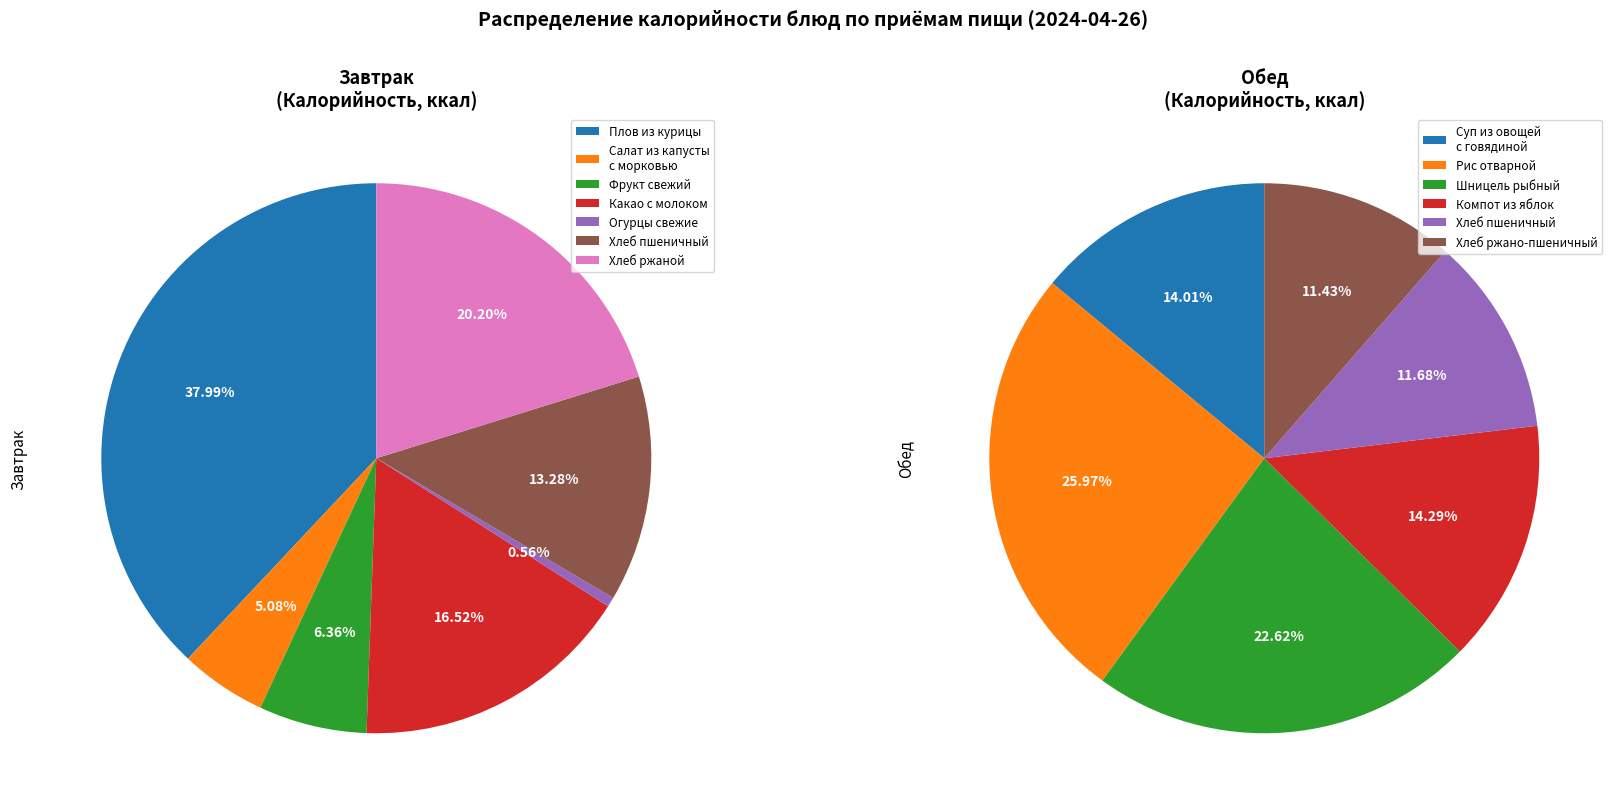

Count the number of slices in the pie.

13